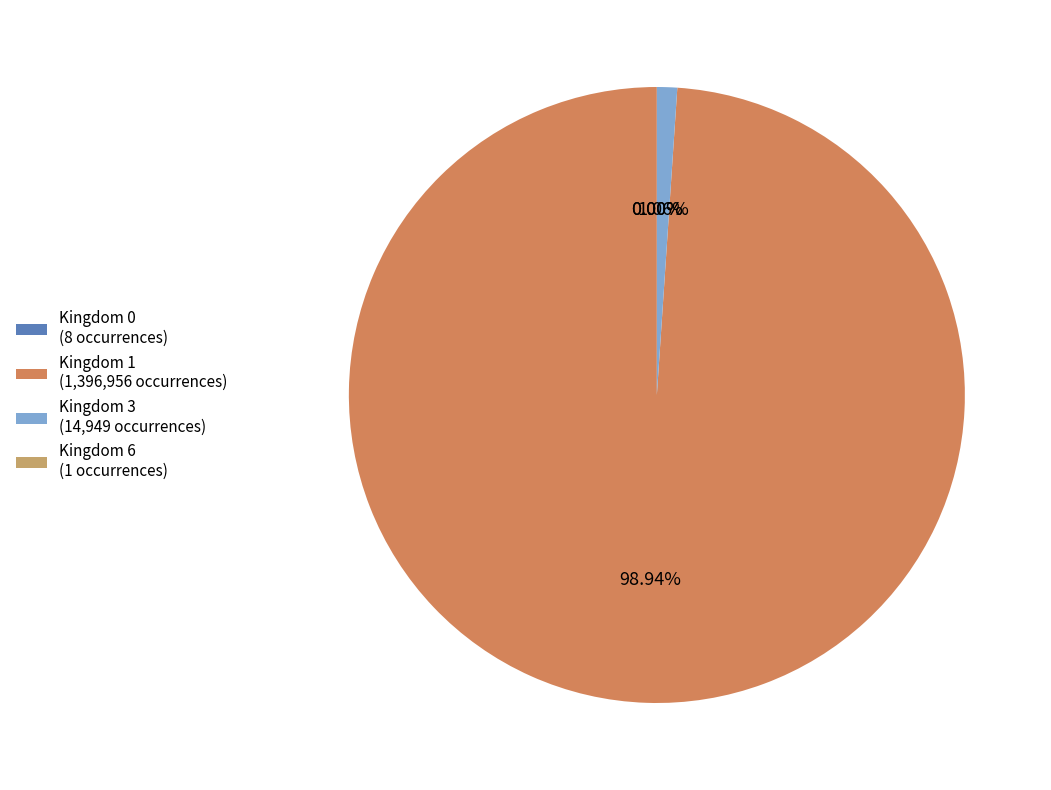

Which slice is the smallest?

kingdom_6